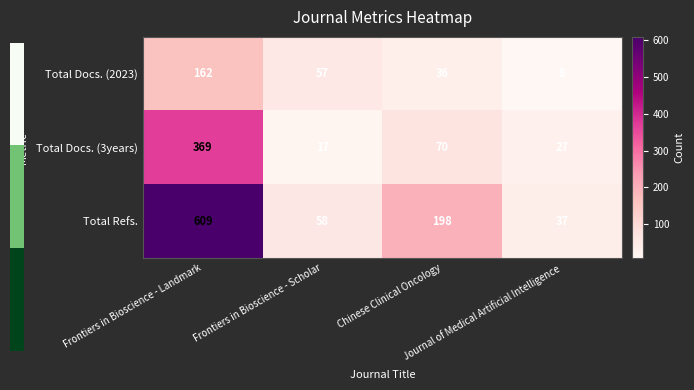

What is the minimum value for Total Refs.?

37